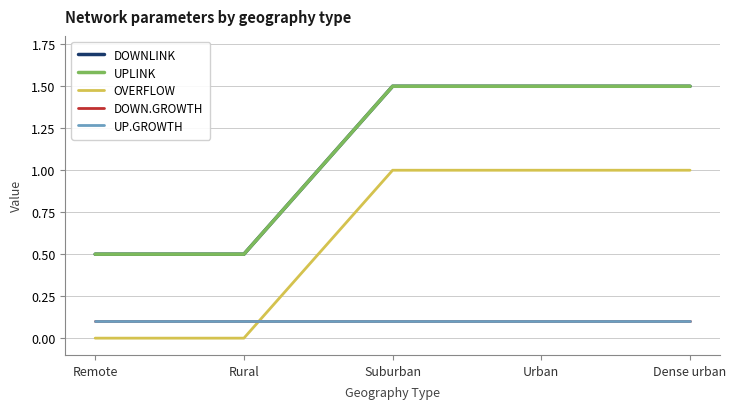

Reading left to right, list all the values displayed in this chart.

DOWNLINK: 0.5	0.5	1.5	1.5	1.5
UPLINK: 0.5	0.5	1.5	1.5	1.5
OVERFLOW: 0.0	0.0	1.0	1.0	1.0
DOWN.GROWTH: 0.1	0.1	0.1	0.1	0.1
UP.GROWTH: 0.1	0.1	0.1	0.1	0.1